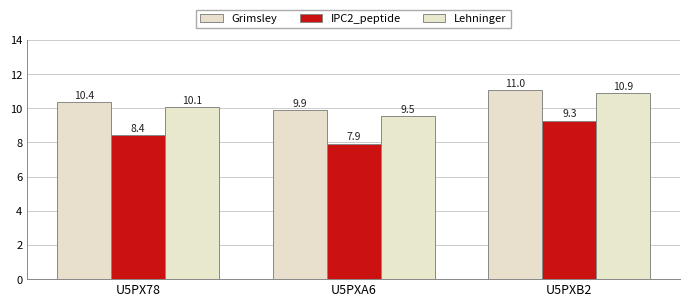

Where is IPC2_peptide nearest to the value 8?

U5PXA6